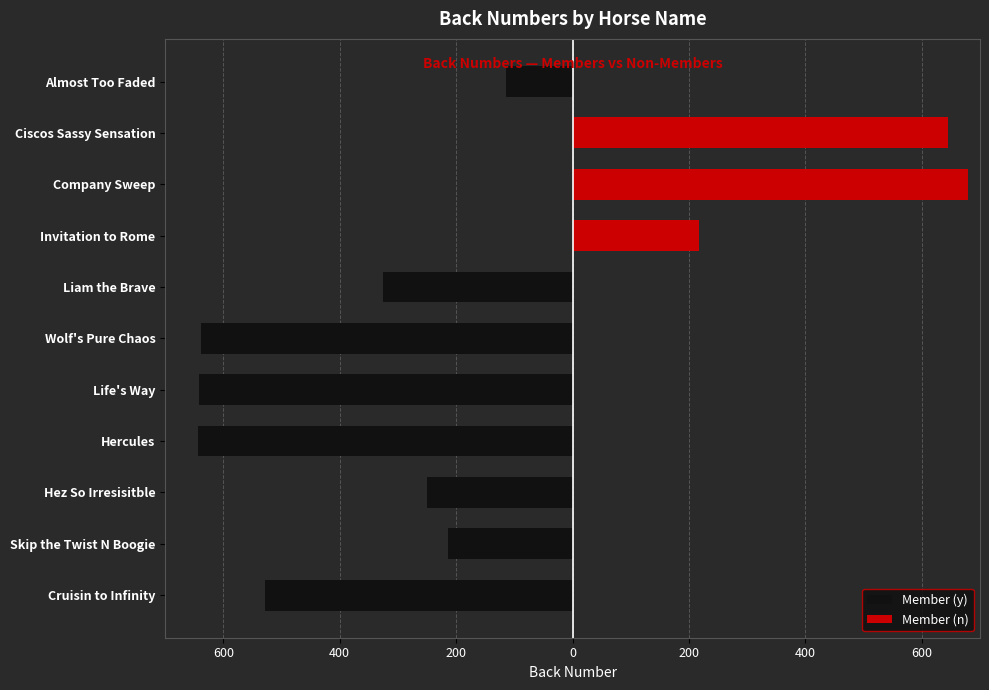

List the series in order of their overall mean, lowest first.

Member (y), Member (n)